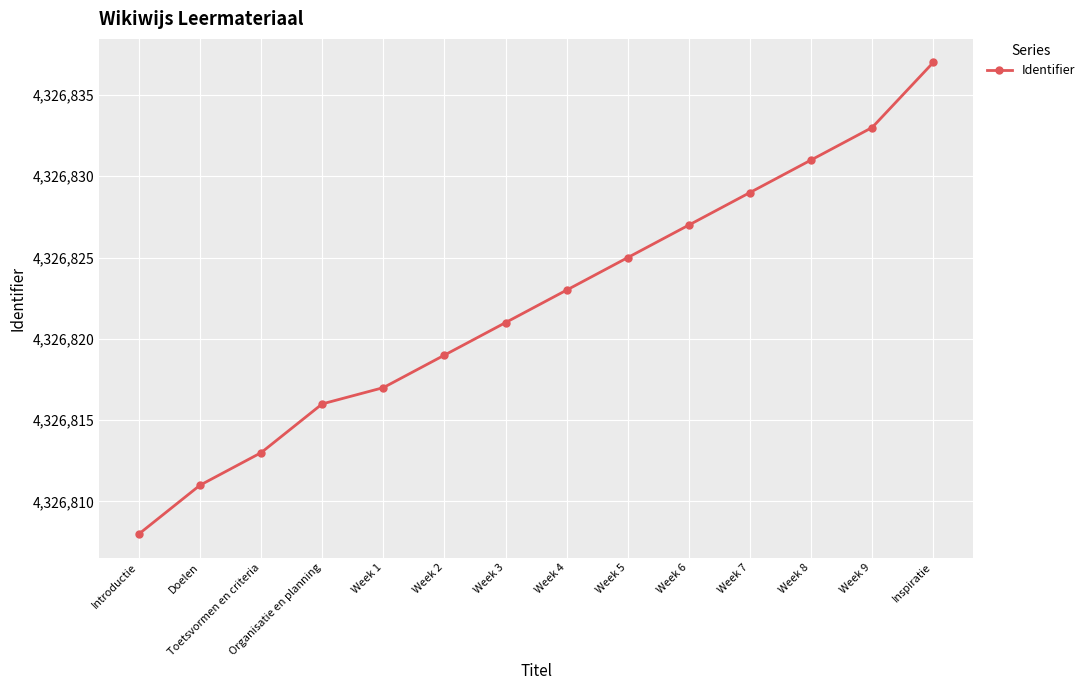

Approximately how many times larger is the value at Introductie compared to Doelen?

1.0